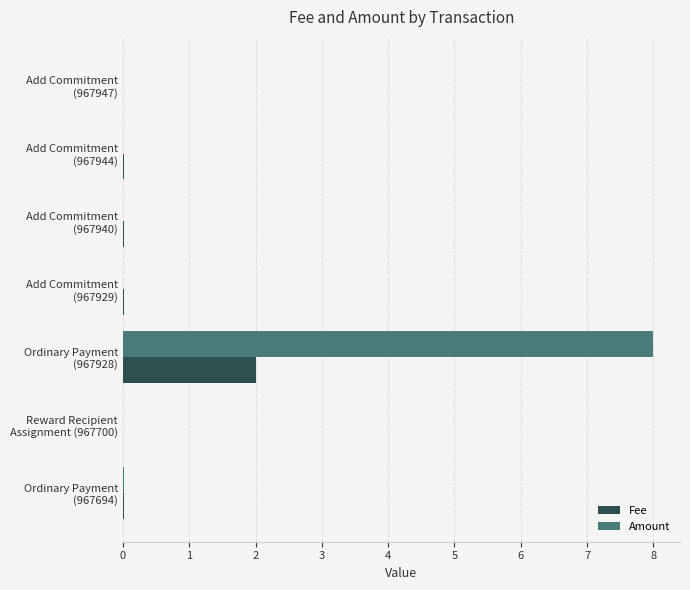

What is the sum of all Fee values?

2.1